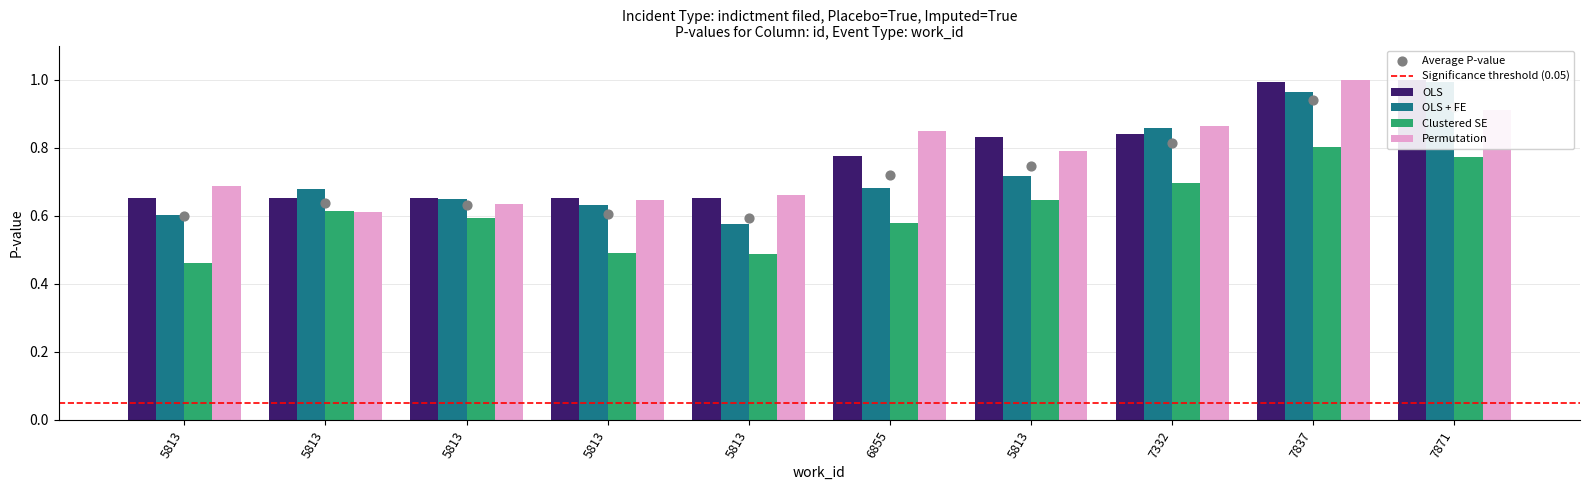

Which series contains the highest Y value?

OLS